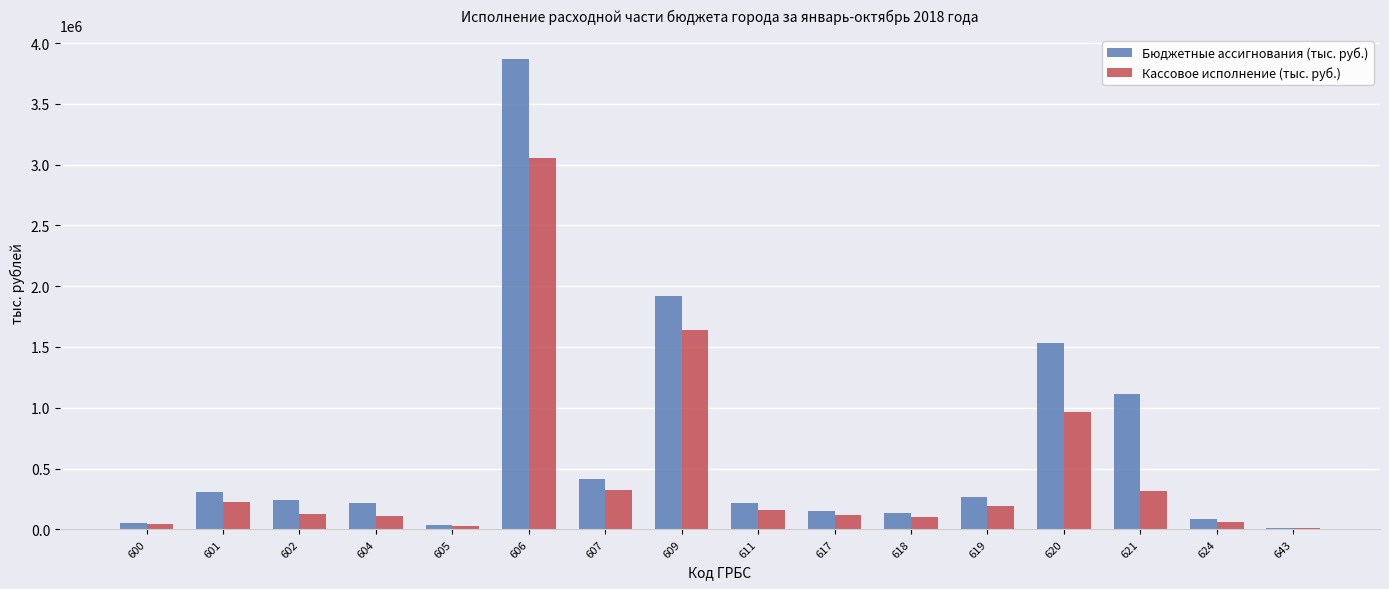

What is the maximum value for Кассовое исполнение (тыс. руб.)?

3052729